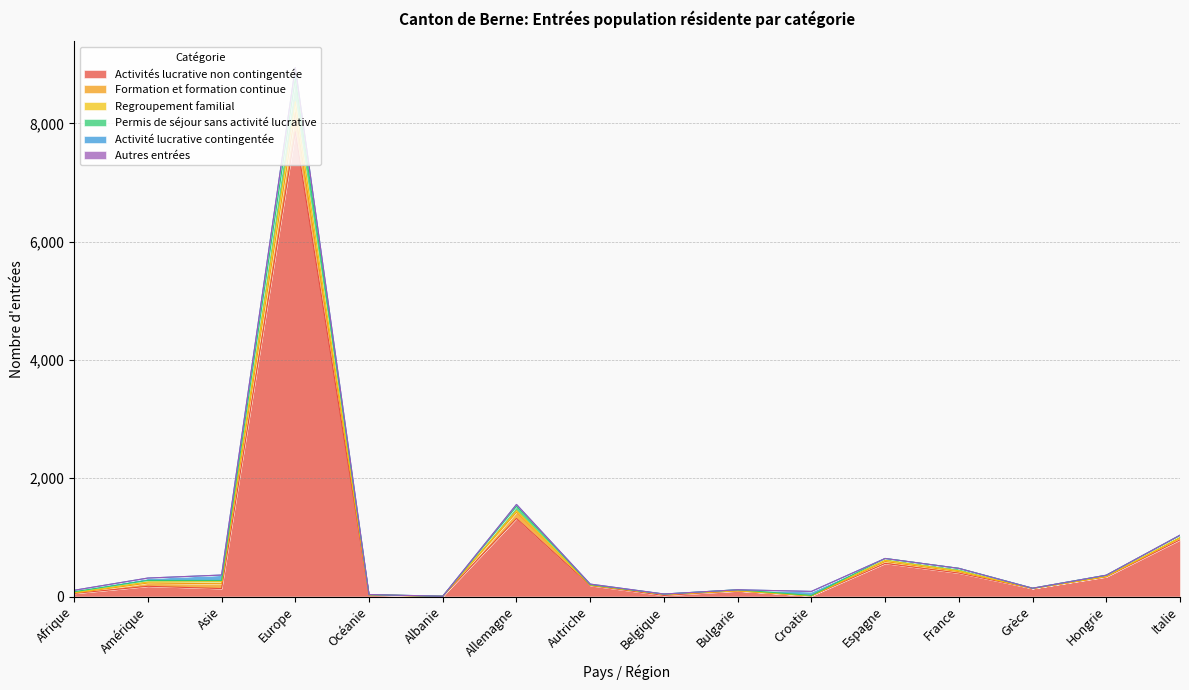

At which category is the sum across all series the highest?

Europe